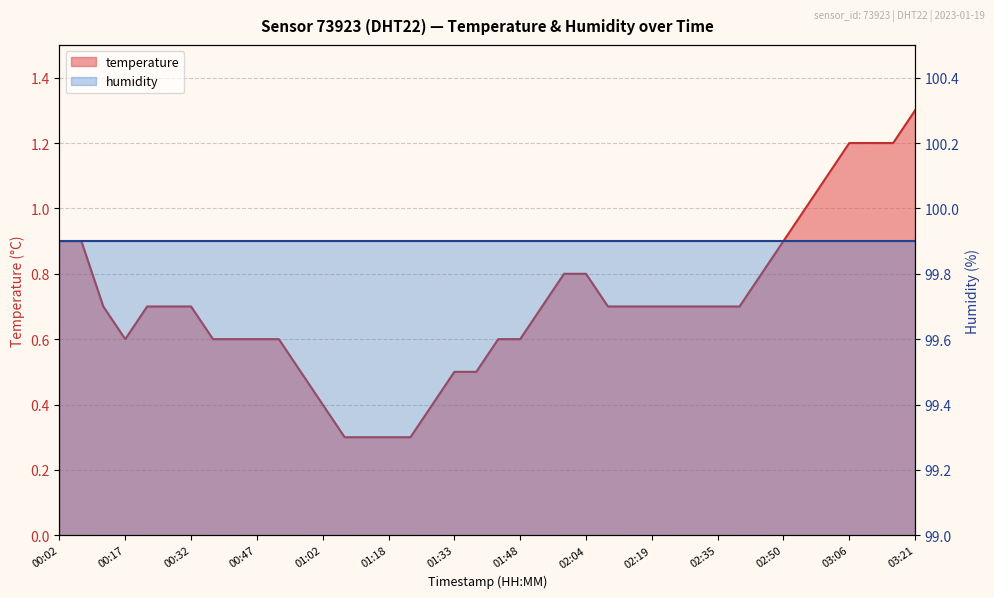

True or false: there are more than 2 points higher than both neighbors.

False